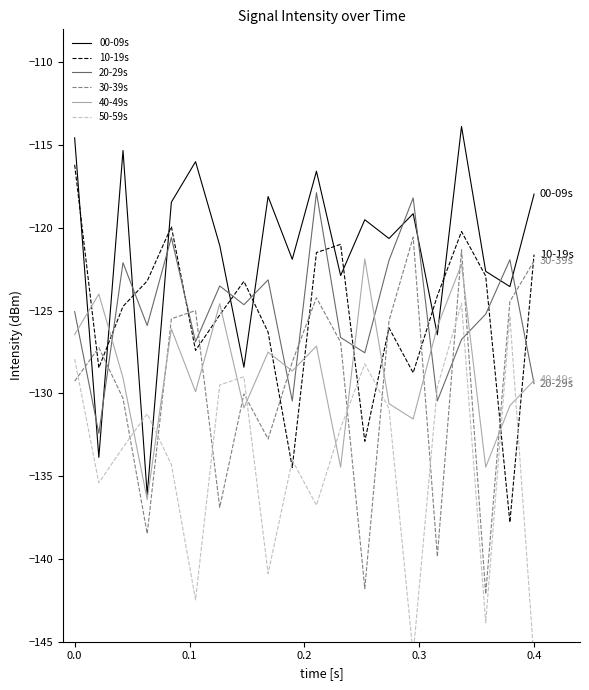

How many times do 00-09s and 20-29s cross each other?

10